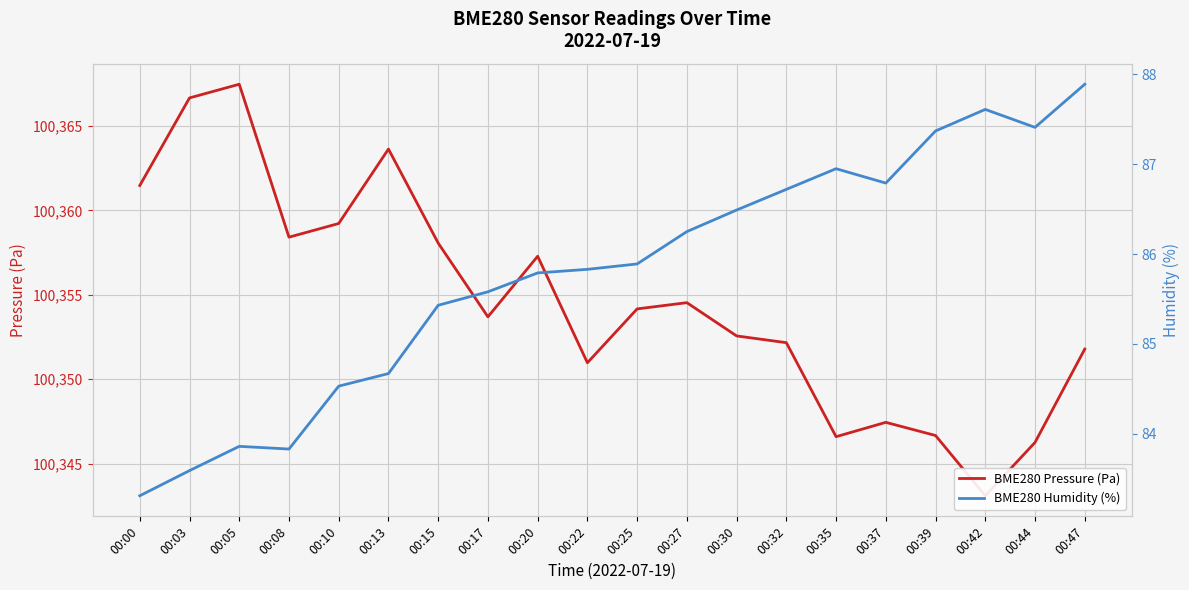

Rank the series by their maximum value, from lowest to highest.

BME280 Humidity (%), BME280 Pressure (Pa)